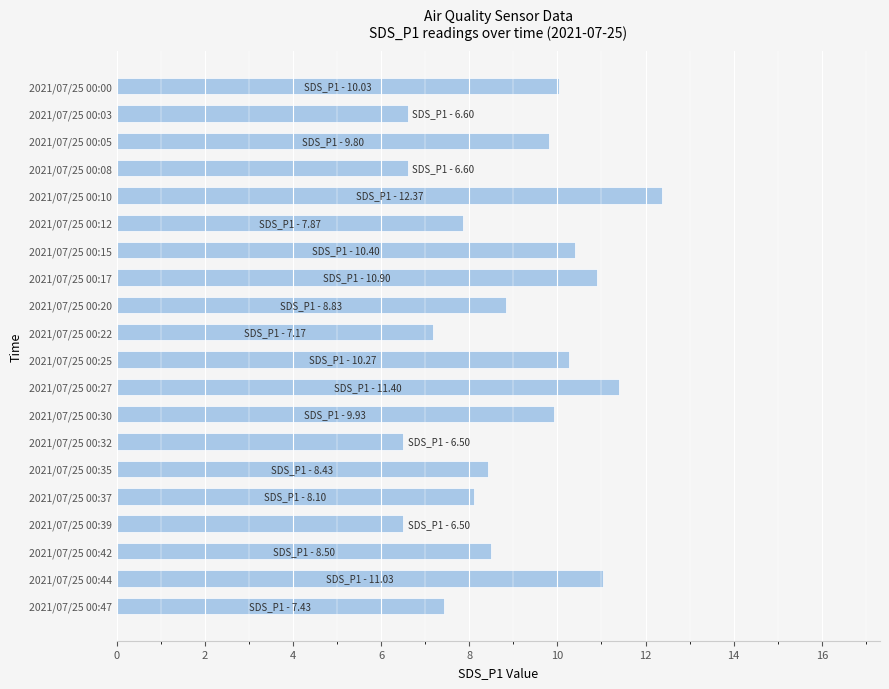

Which category has the highest value across all series?

2021/07/25 00:10